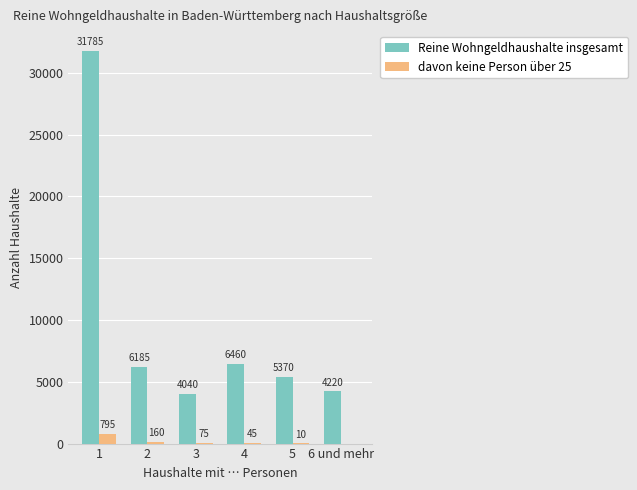

The value of Reine Wohngeldhaushalte insgesamt at 5 is 2205. True or false?

False